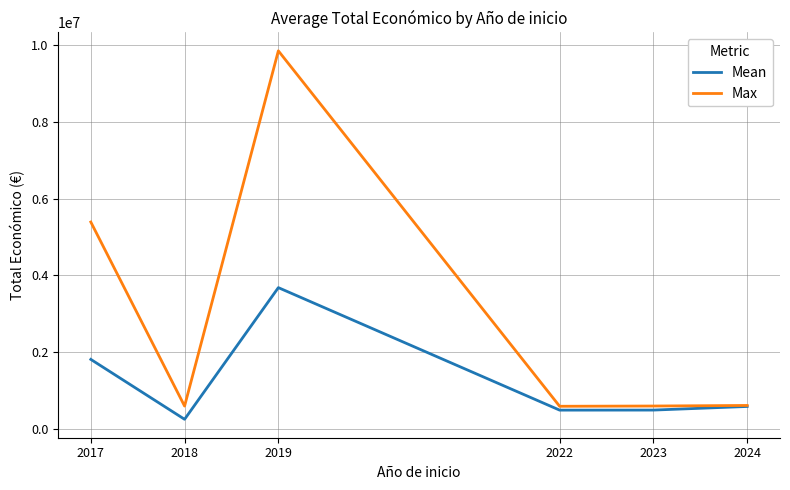

The value of Max at 2022 is 593713.0. True or false?

True